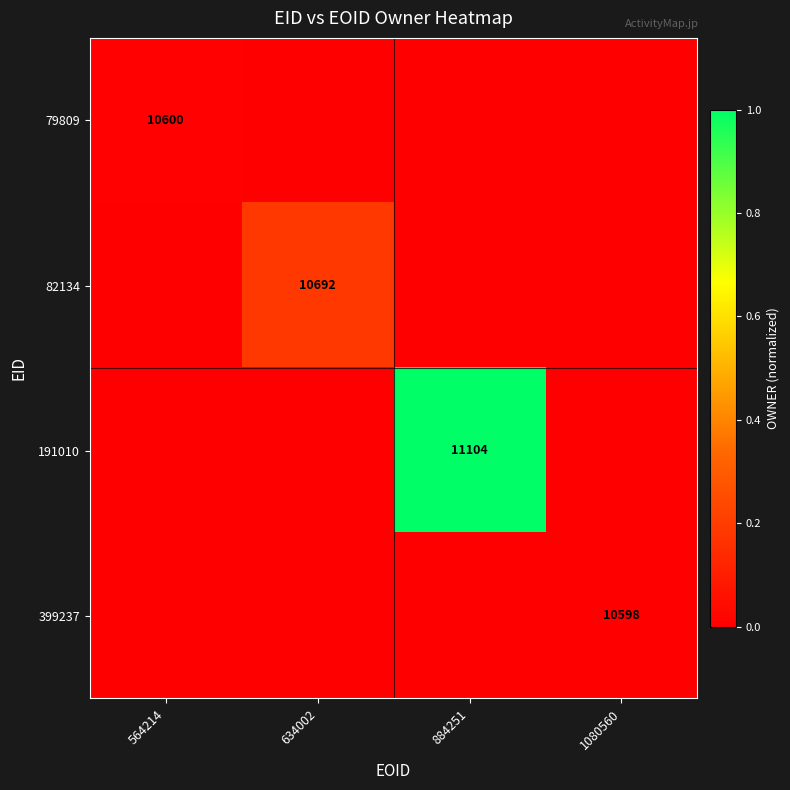

What is the spread (max minus min) of values at 1080560?

20.9